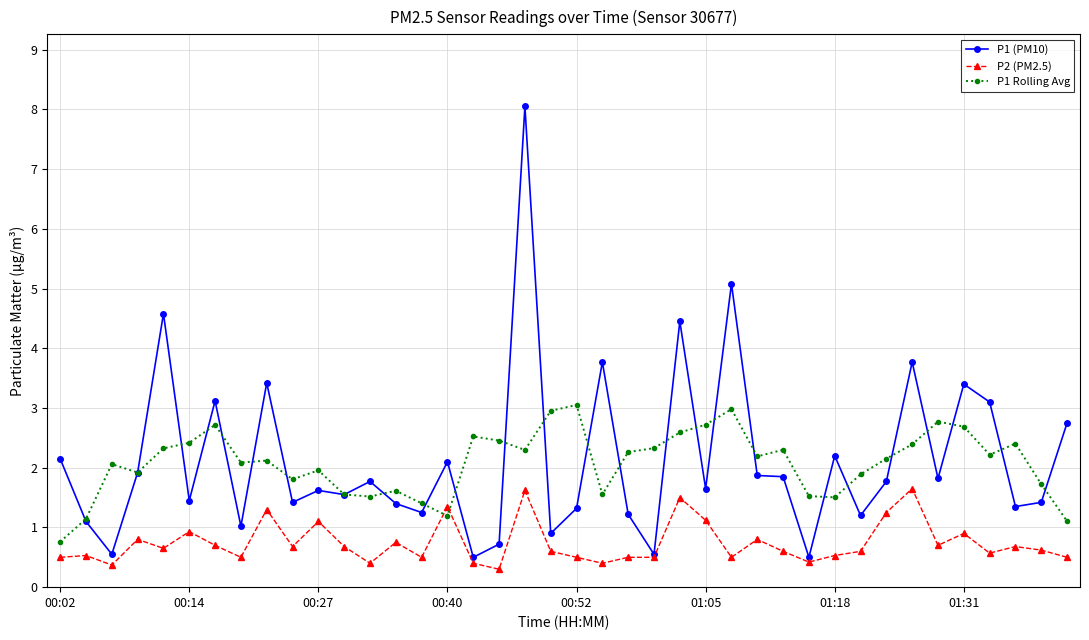

Which series has the widest spread of values?

P1 (PM10)